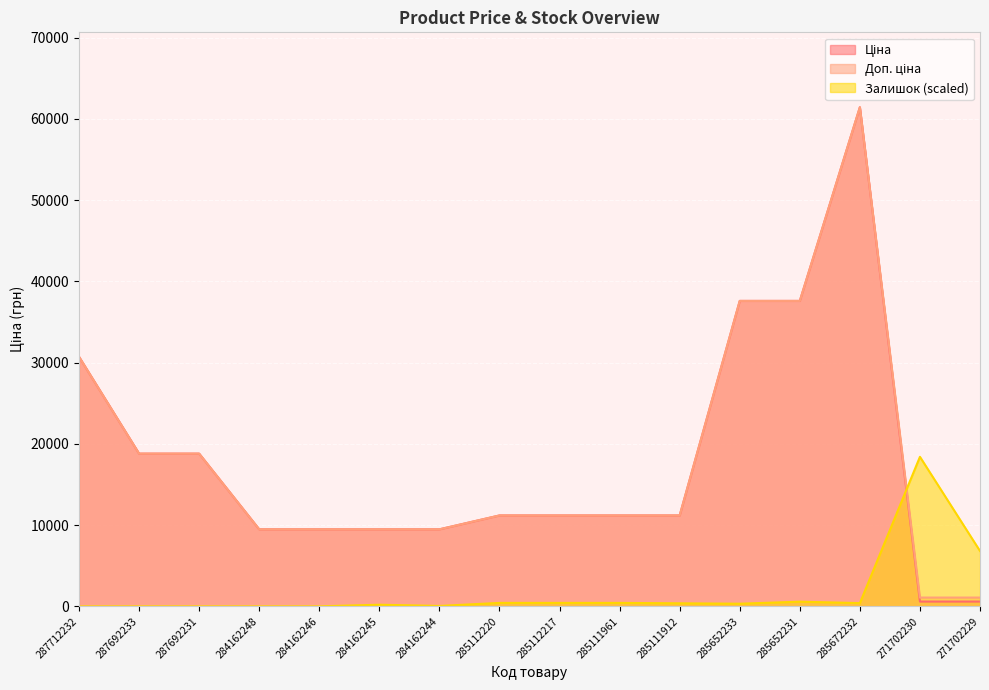

Rank the series at 271702229 from highest to lowest value.

Залишок, Доп. ціна, Ціна